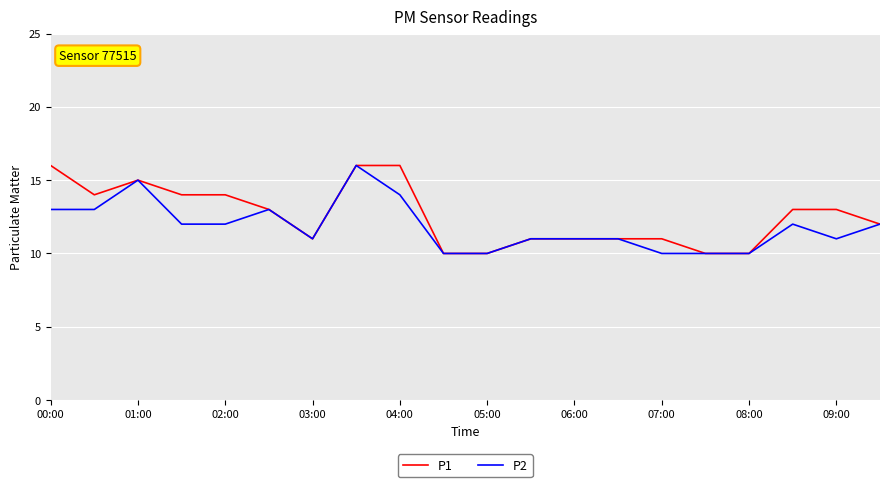

What is the highest value of the P1 series?

16